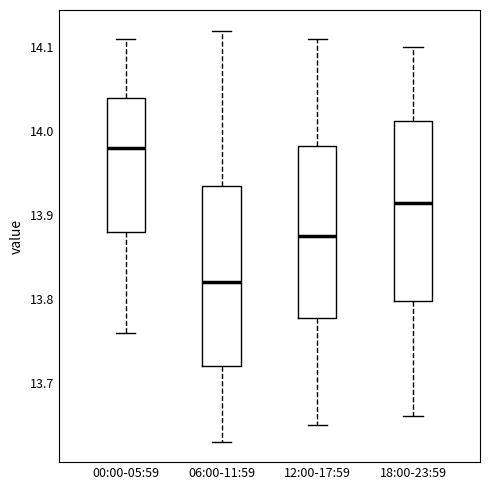

Which box's median line is the lowest?

06:00-11:59